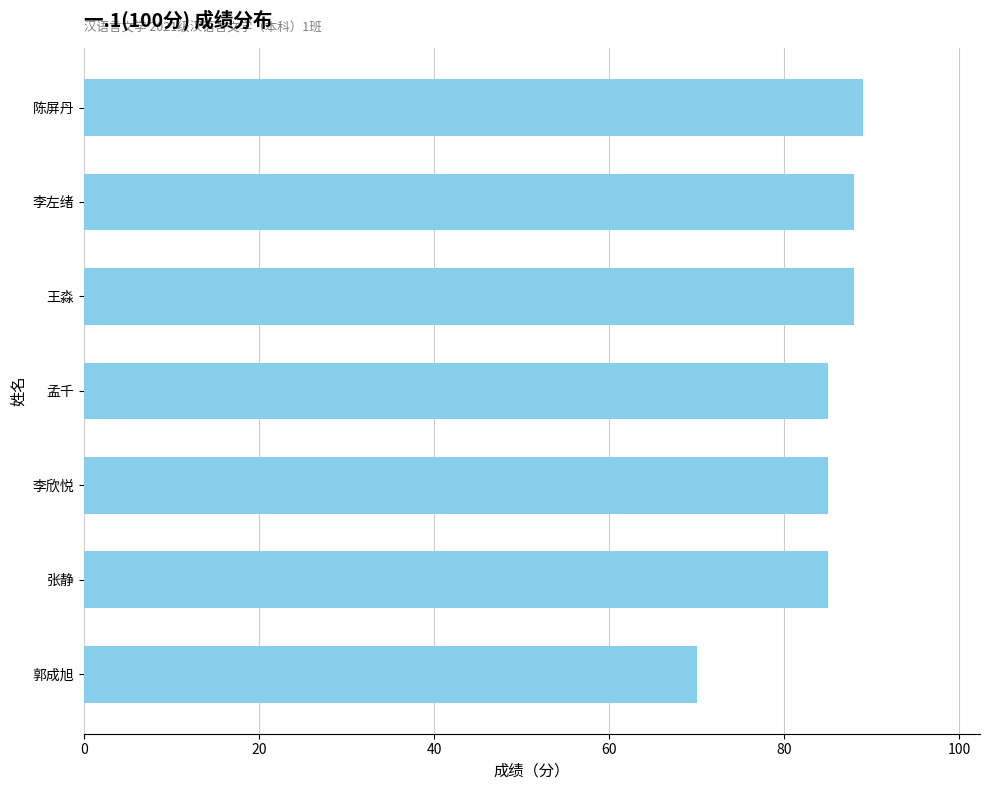

What is the maximum value shown in the chart?

89